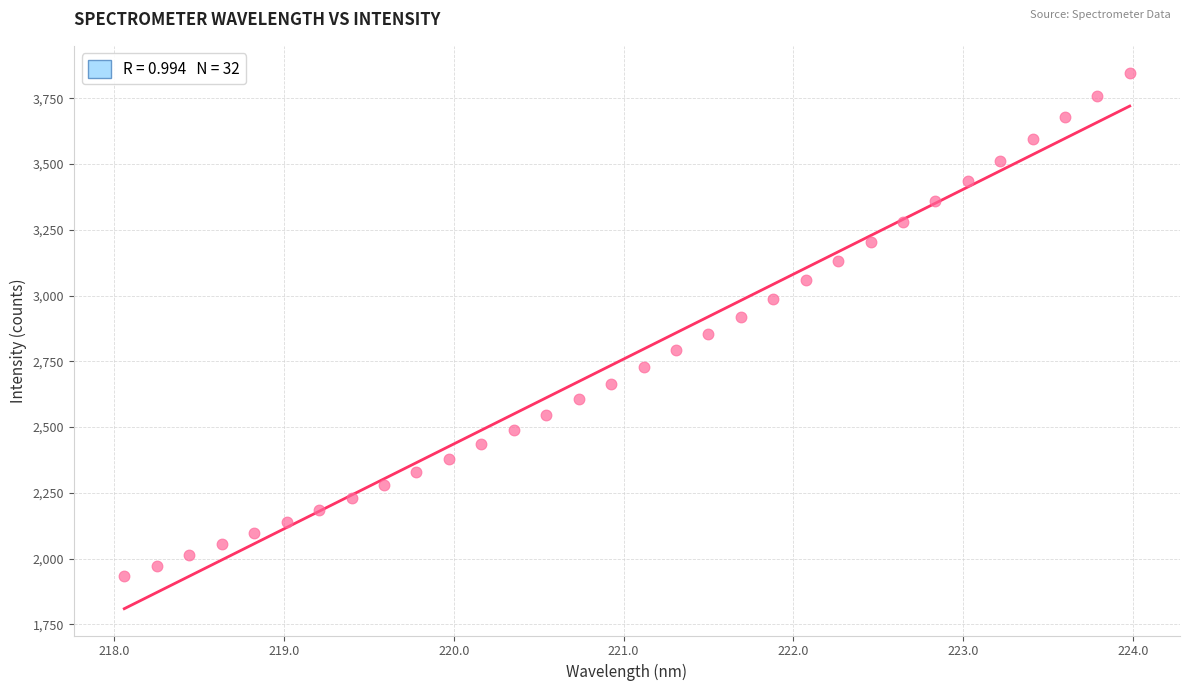

What is the range of X values (max minus min)?

5.9